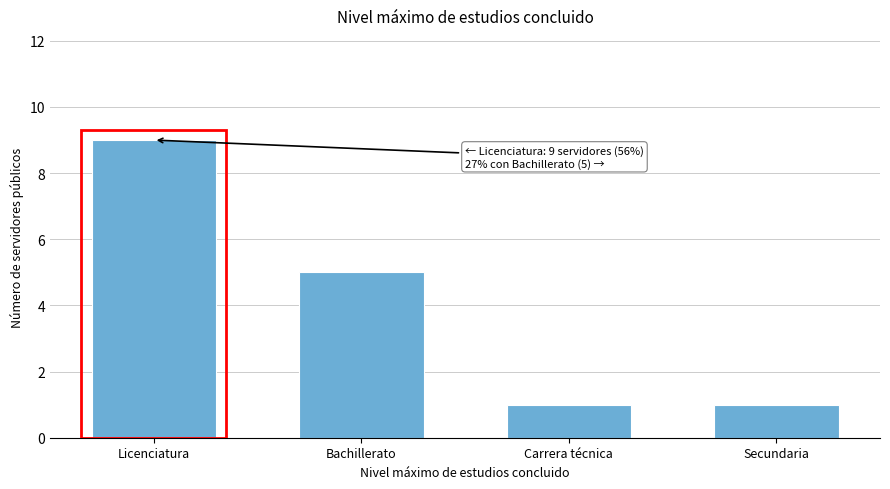

Reading left to right, extract all data points from this chart.

Licenciatura=9	Bachillerato=5	Carrera técnica=1	Secundaria=1